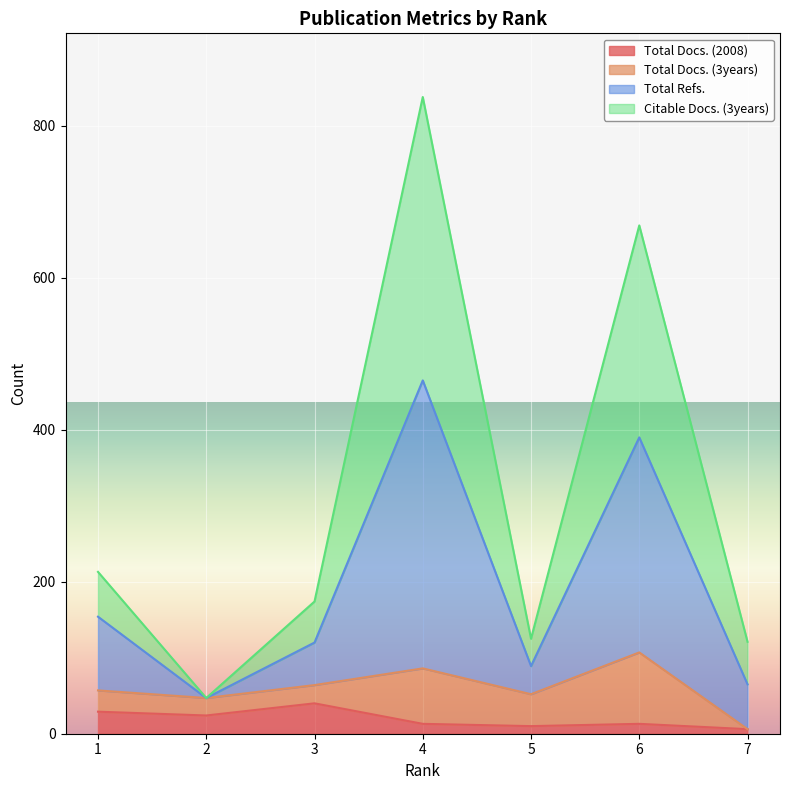

What is the highest value of the Total Docs. (2008) series?

40